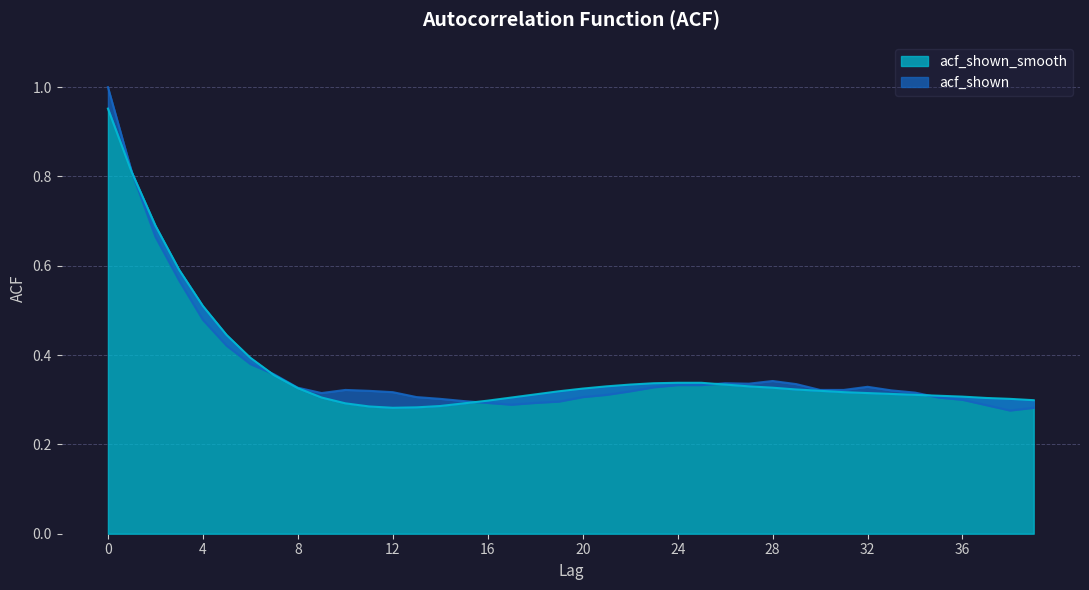

Reading left to right, transcribe all the data shown in this chart.

acf_shown: 0=1.0	1=0.8	2=0.7	3=0.6	4=0.5	5=0.4	6=0.4	7=0.4	8=0.3	9=0.3	10=0.3	11=0.3	12=0.3	13=0.3	14=0.3	15=0.3	16=0.3	17=0.3	18=0.3	19=0.3	20=0.3	21=0.3	22=0.3	23=0.3	24=0.3	25=0.3	26=0.3	27=0.3	28=0.3	29=0.3	30=0.3	31=0.3	32=0.3	33=0.3	34=0.3	35=0.3	36=0.3	37=0.3	38=0.3	39=0.3
acf_shown_smooth: 0=1.0	1=0.8	2=0.7	3=0.6	4=0.5	5=0.4	6=0.4	7=0.4	8=0.3	9=0.3	10=0.3	11=0.3	12=0.3	13=0.3	14=0.3	15=0.3	16=0.3	17=0.3	18=0.3	19=0.3	20=0.3	21=0.3	22=0.3	23=0.3	24=0.3	25=0.3	26=0.3	27=0.3	28=0.3	29=0.3	30=0.3	31=0.3	32=0.3	33=0.3	34=0.3	35=0.3	36=0.3	37=0.3	38=0.3	39=0.3